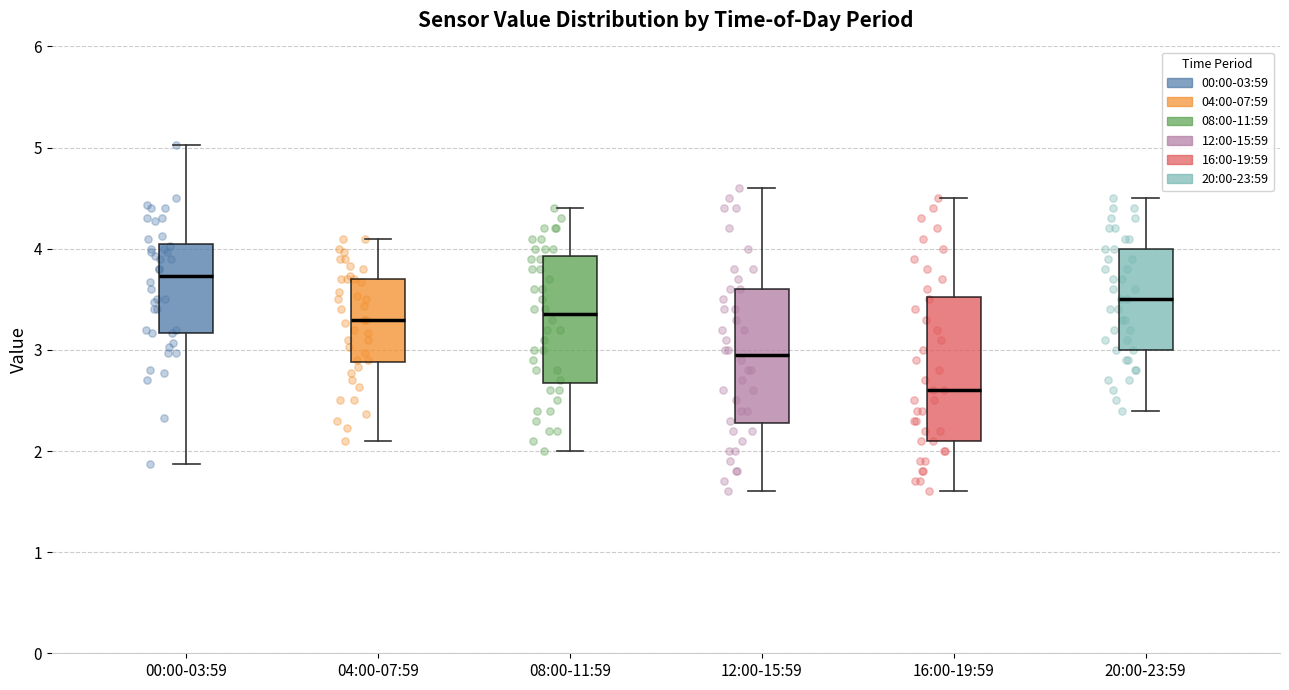

Reading left to right, transcribe this box plot: for each box, give where its median line is, the range the box spans, and where its two whiskers end, as read against the y-axis. The values are not printed on the chart, so give them approximately, as read against the axis.

00:00-03:59: median 3.7, box 3.2 to 4.0, whiskers 1.9 to 5.0
04:00-07:59: median 3.3, box 2.9 to 3.7, whiskers 2.1 to 4.1
08:00-11:59: median 3.4, box 2.7 to 3.9, whiskers 2.0 to 4.4
12:00-15:59: median 3.0, box 2.3 to 3.6, whiskers 1.6 to 4.6
16:00-19:59: median 2.6, box 2.1 to 3.5, whiskers 1.6 to 4.5
20:00-23:59: median 3.5, box 3.0 to 4.0, whiskers 2.4 to 4.5